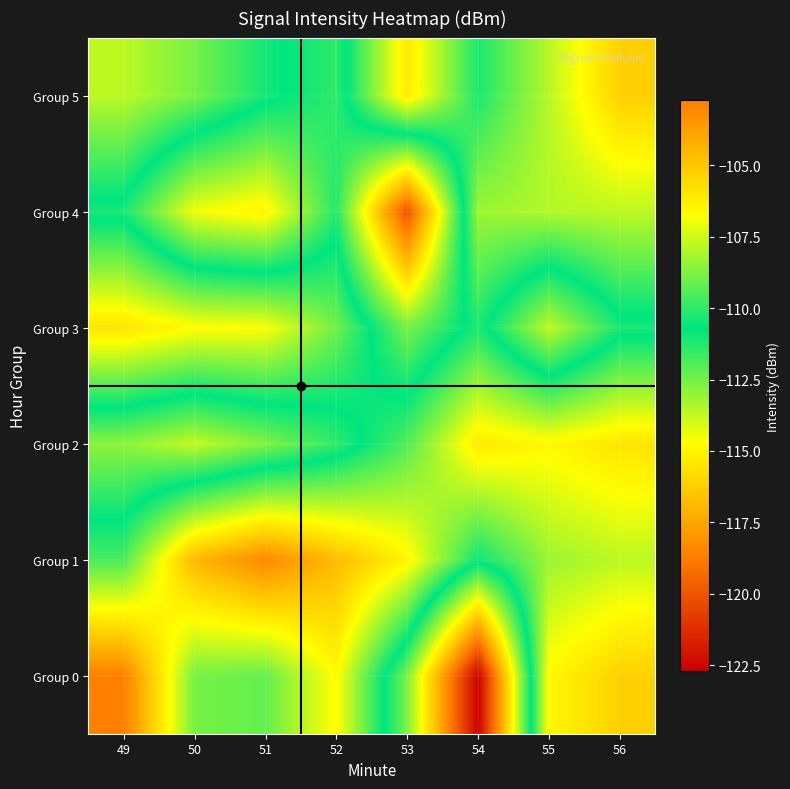

At which category is the sum across all series the highest?

56